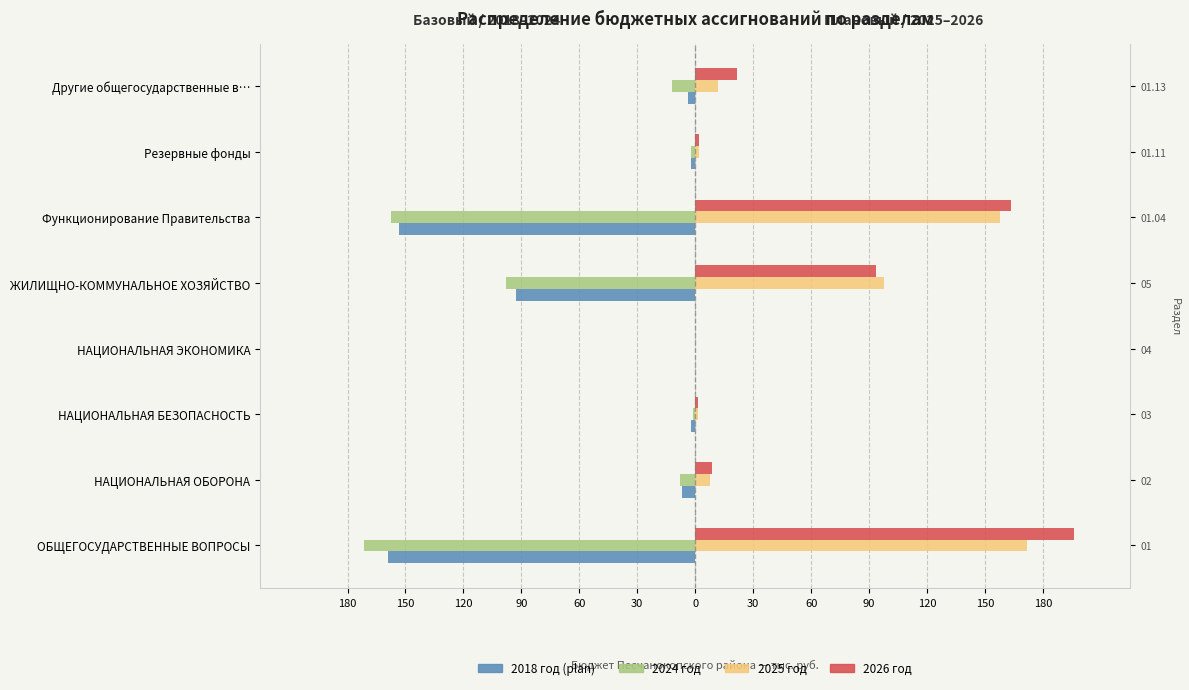

True or false: 2018 год (plan) has a value of -1.0 at Другие общегосударственные в….

False